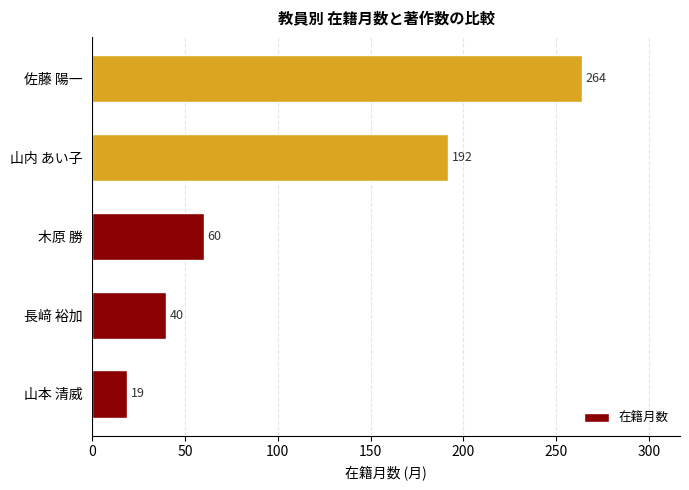

What is the difference between the second highest and second lowest values?

152